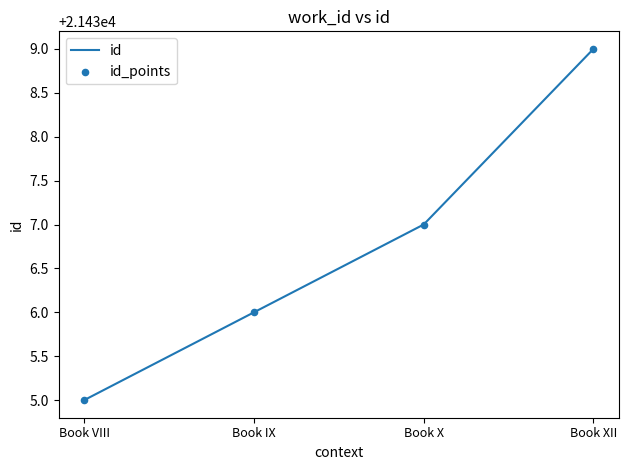

What value does the data have at Book IX?

21436